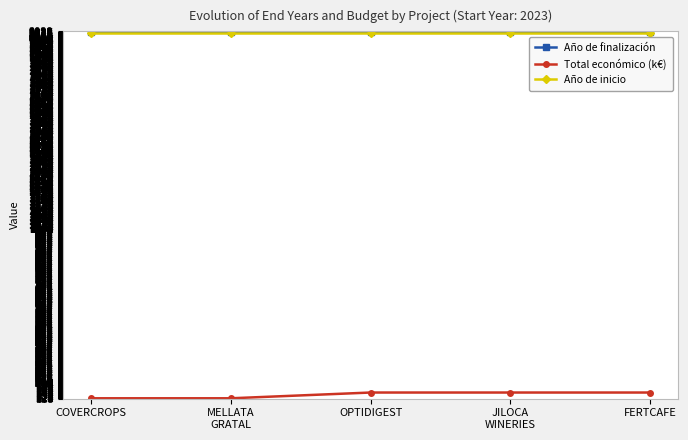

The value of Año de finalización at COVERCROPS is 2690. True or false?

False